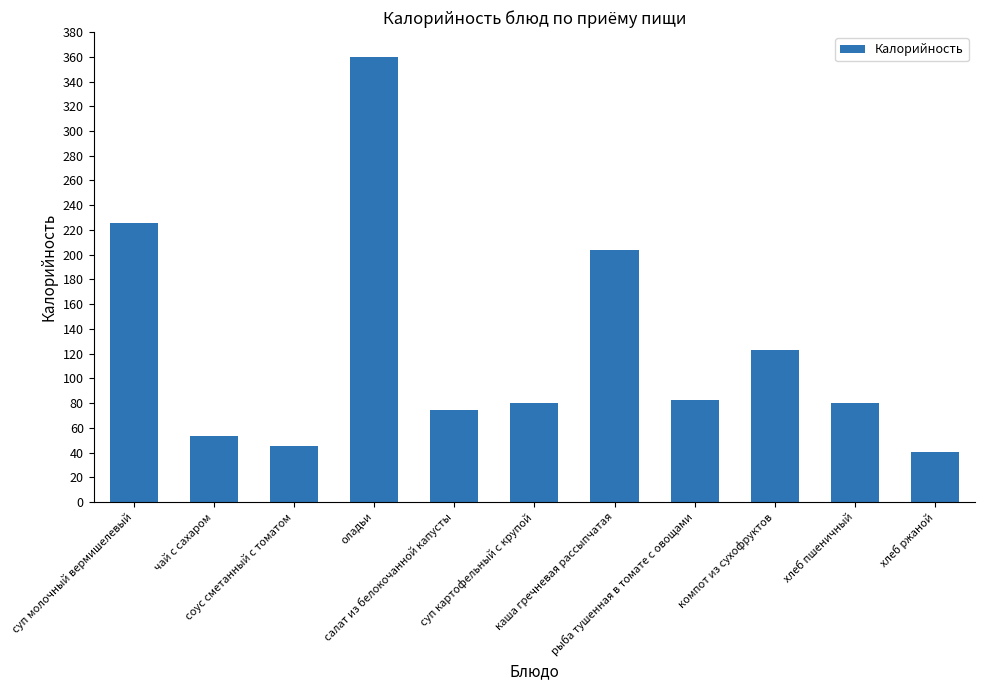

What is the sum of all values?

1368.3